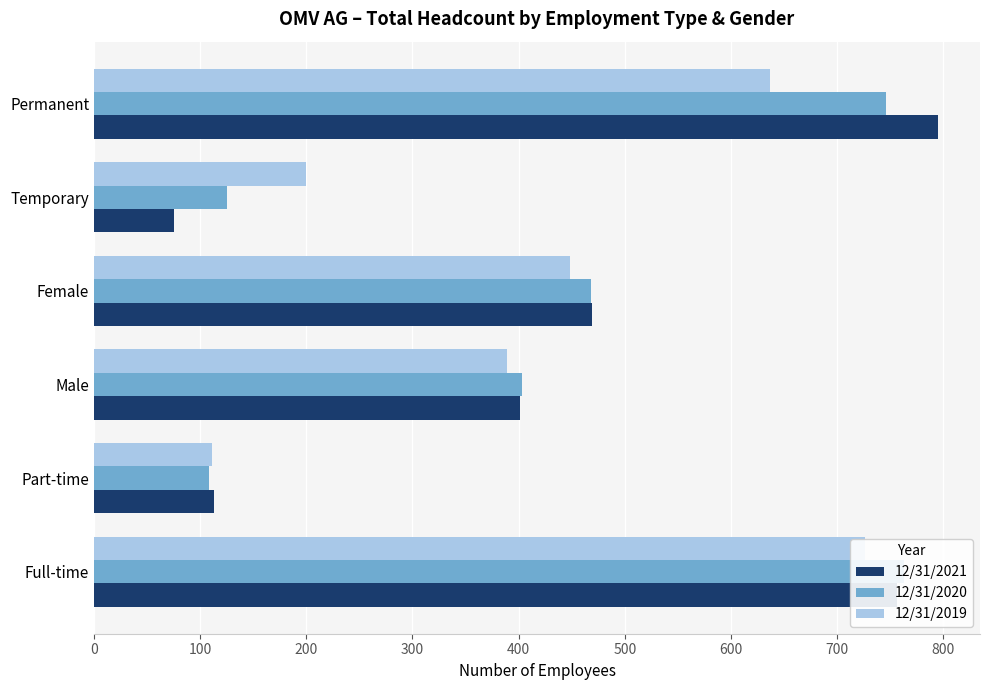

What are all the series names shown in the legend?

12/31/2021, 12/31/2020, 12/31/2019